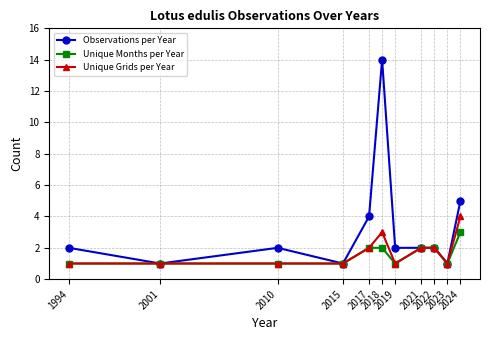

Which series has the largest total across all categories?

Observations per Year